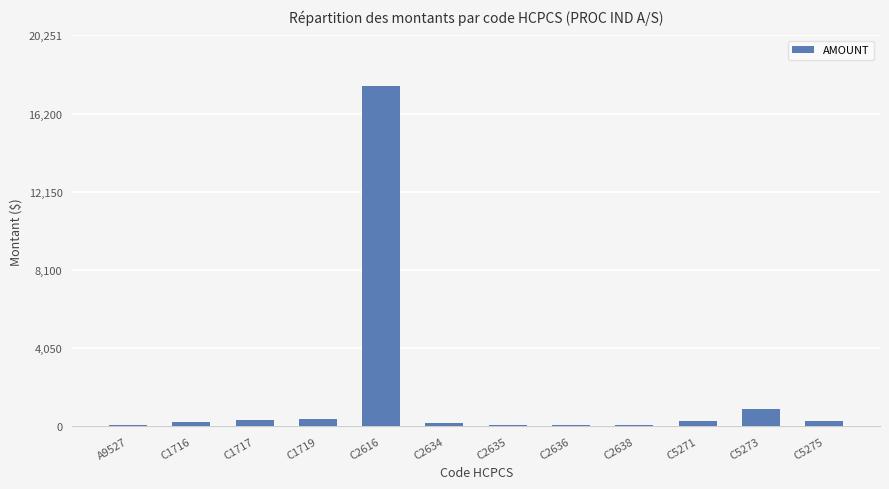

What is the change in value from C1717 to C2638?

-297.6